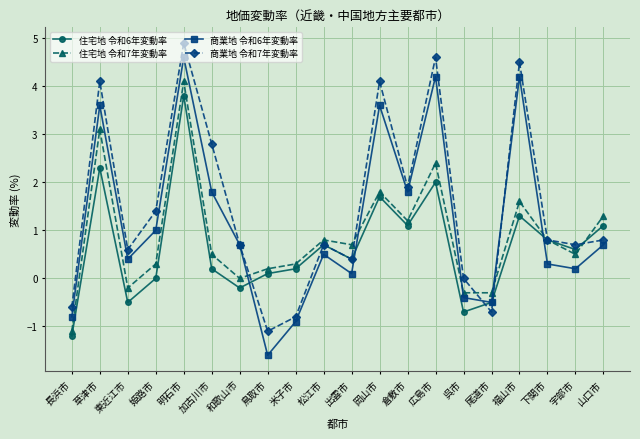

Rank the series by their average value, from lowest to highest.

住宅地 令和6年変動率, 住宅地 令和7年変動率, 商業地 令和6年変動率, 商業地 令和7年変動率